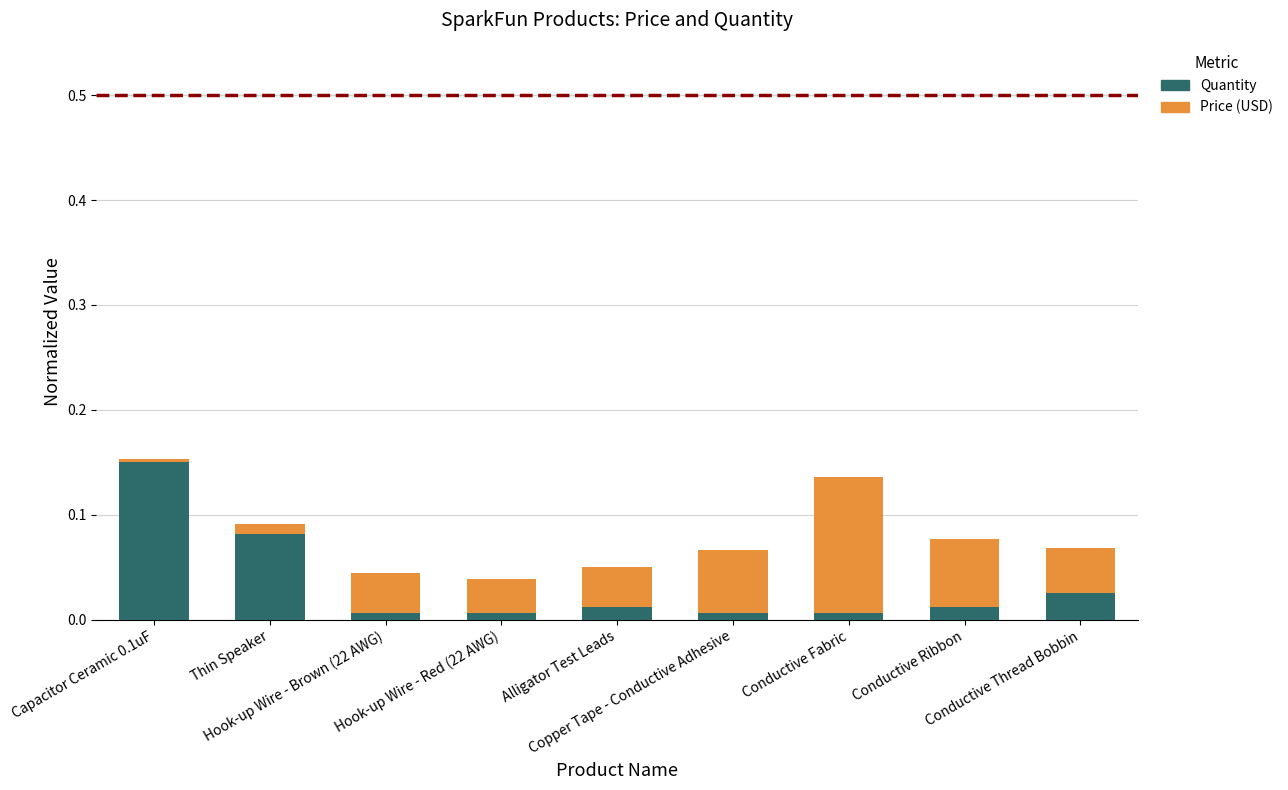

What is the sum of all Quantity values?

0.3